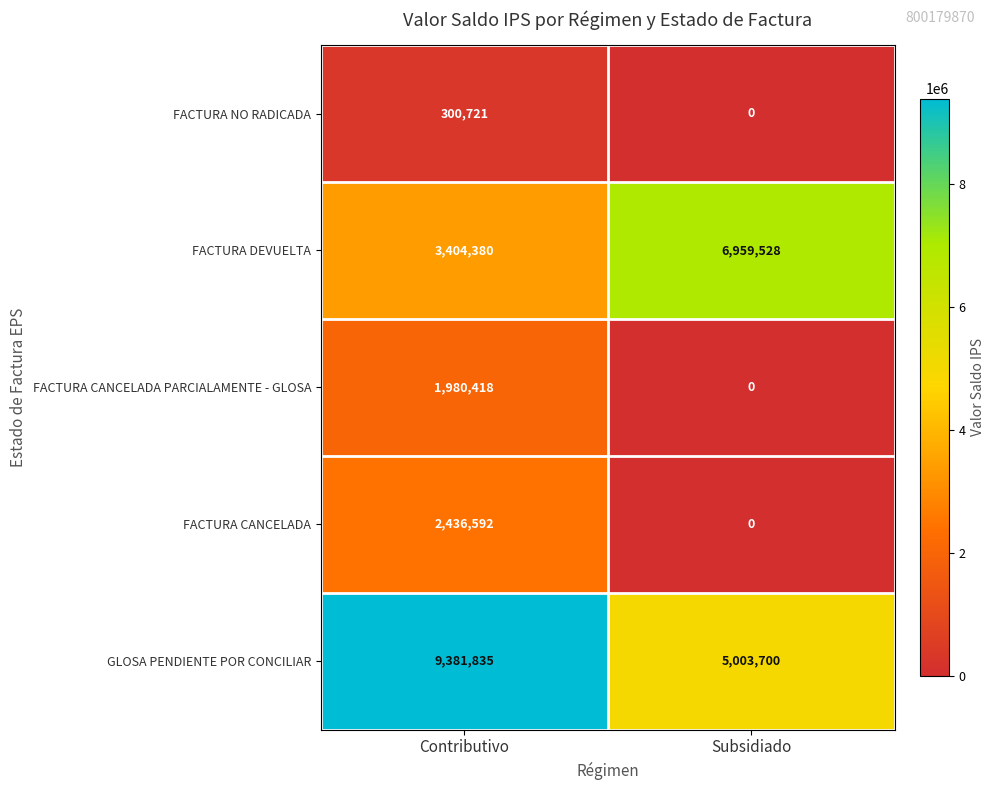

True or false: GLOSA PENDIENTE POR CONCILIAR has a value of 13426032 at Contributivo.

False